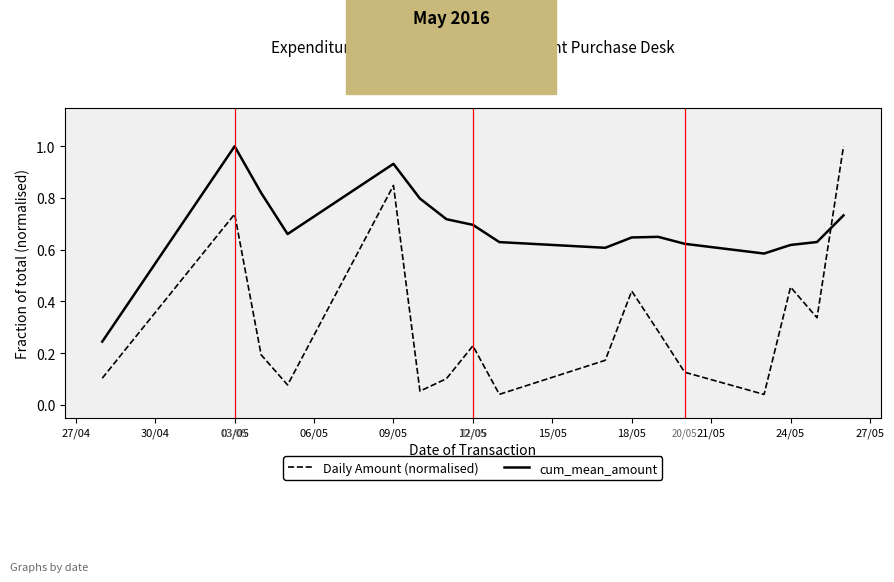

List the series in order of their overall mean, highest first.

cum_mean_amount, Daily Amount (normalised)